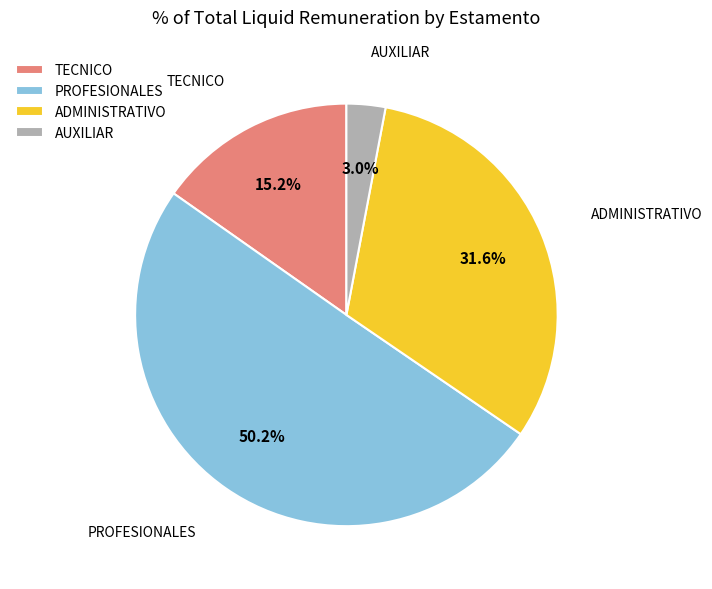

How many segments does this pie chart have?

4